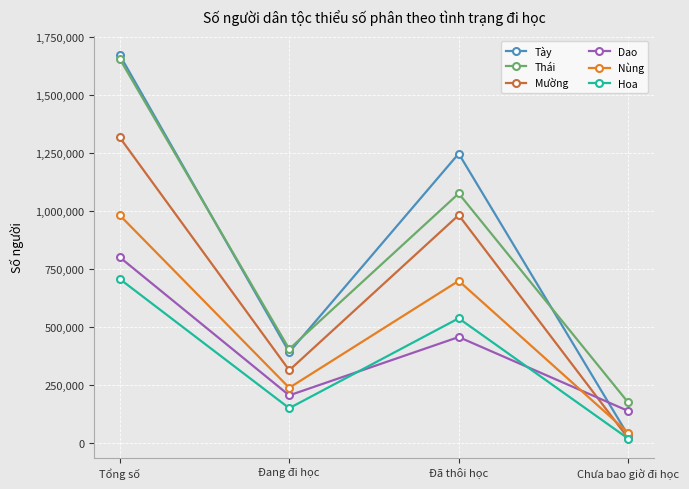

What is the sum of the Nùng values at Tổng số and Đang đi học?

1218396